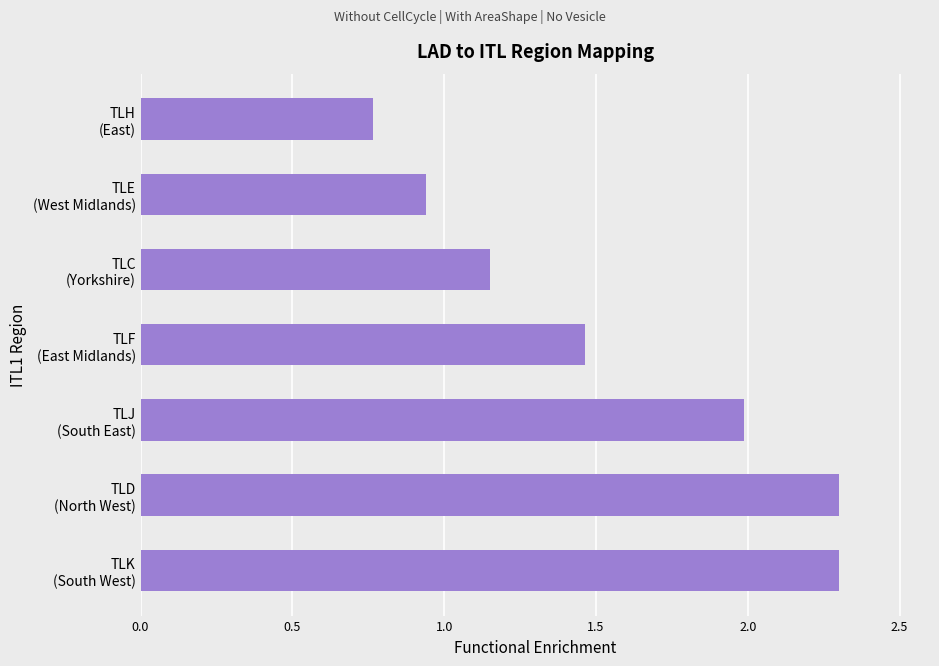

What is the average value?

1.6